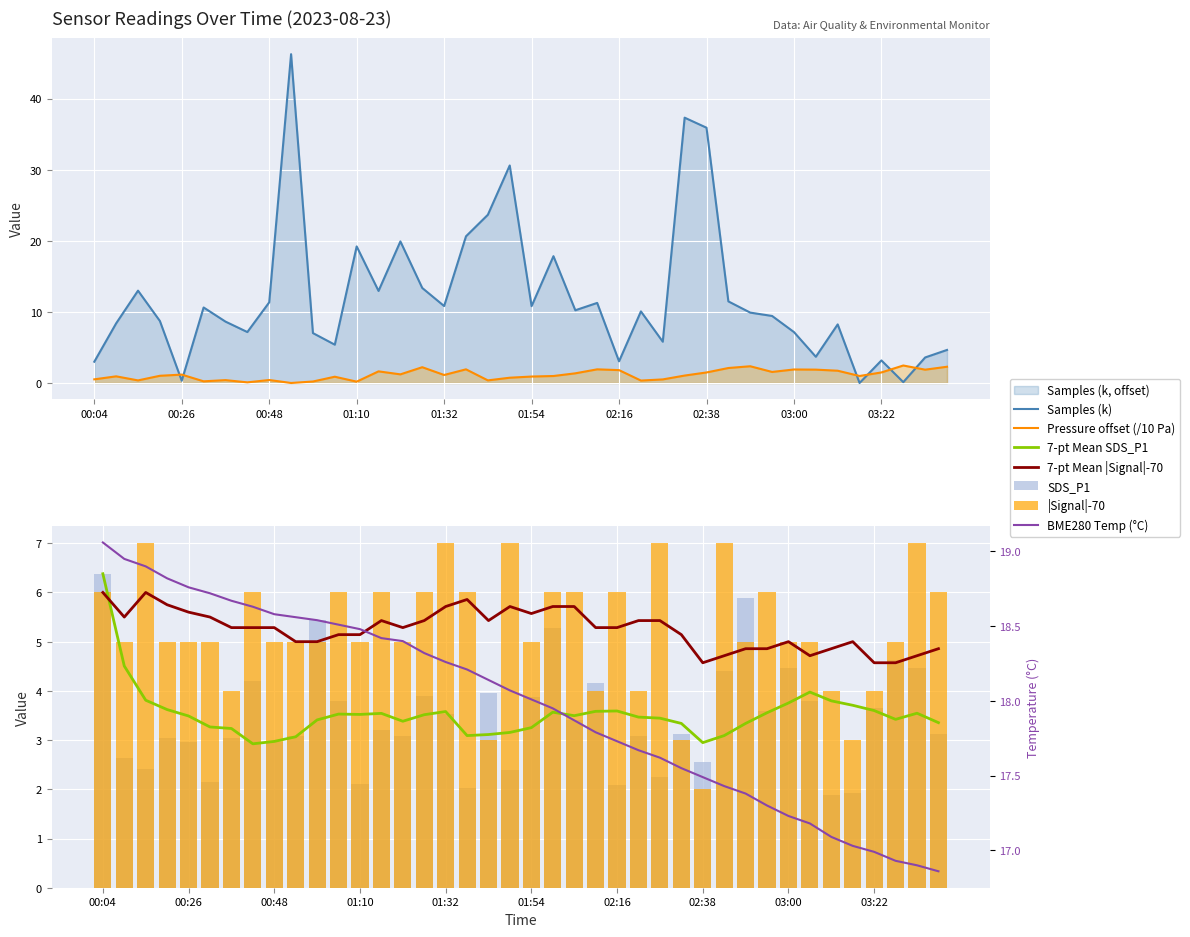

Which series has the largest range (max minus min)?

Samples